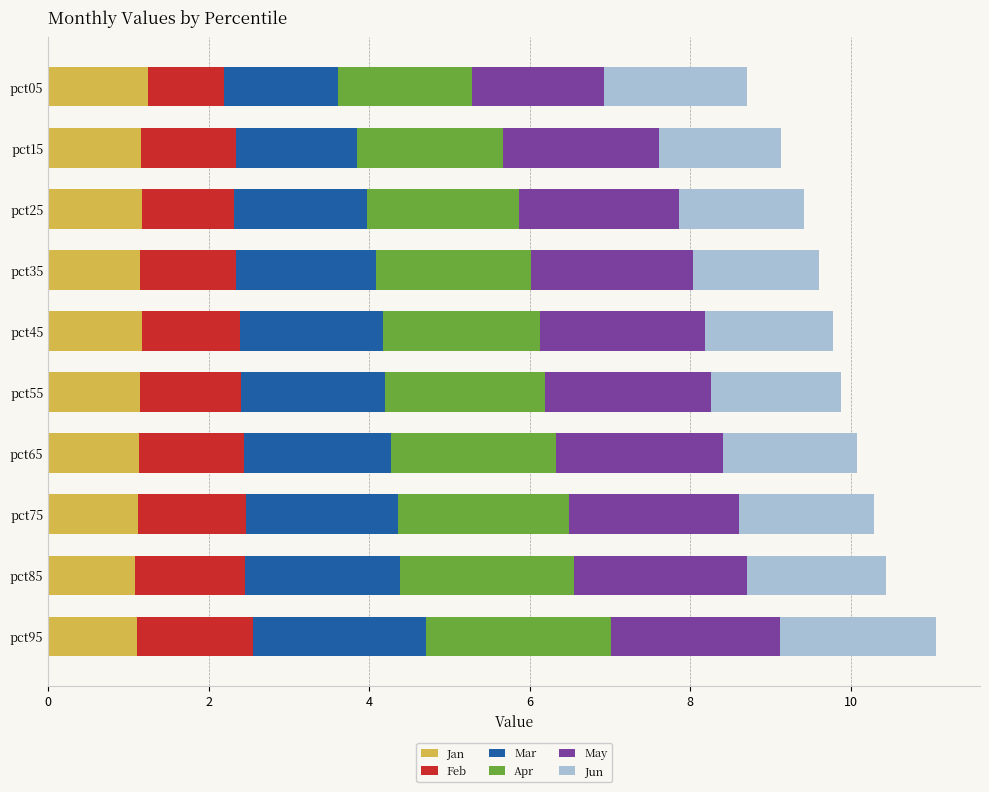

True or false: Jan has a value of 1.2 at pct25.

True